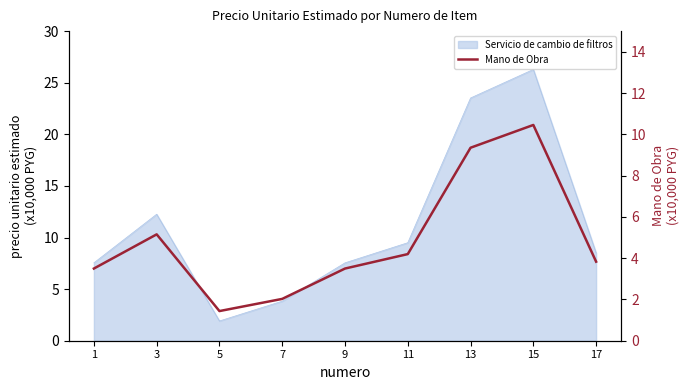

How many lines are shown in the chart?

1